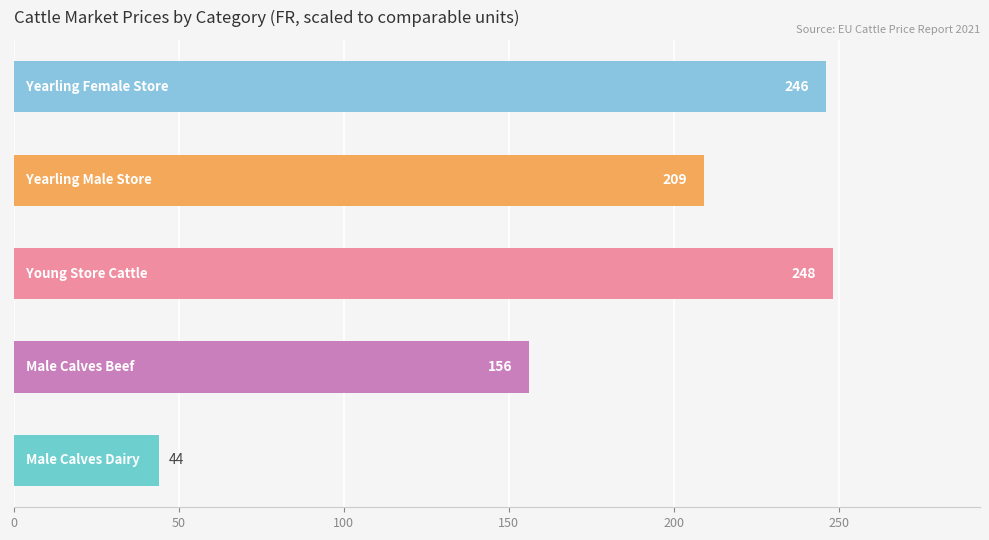

What is the sum of all values?

903